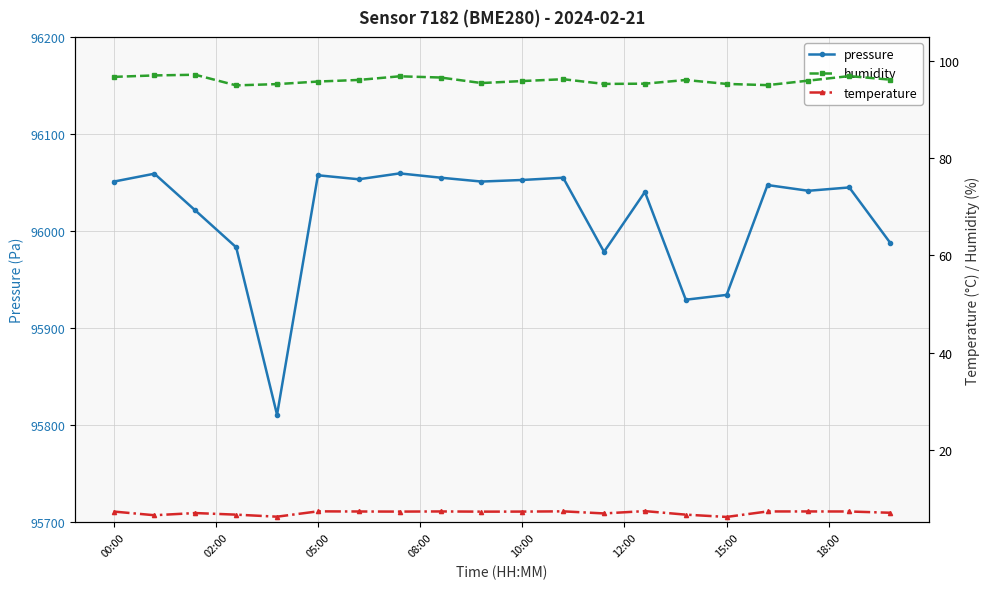

What is the maximum value shown in the chart?

96059.5